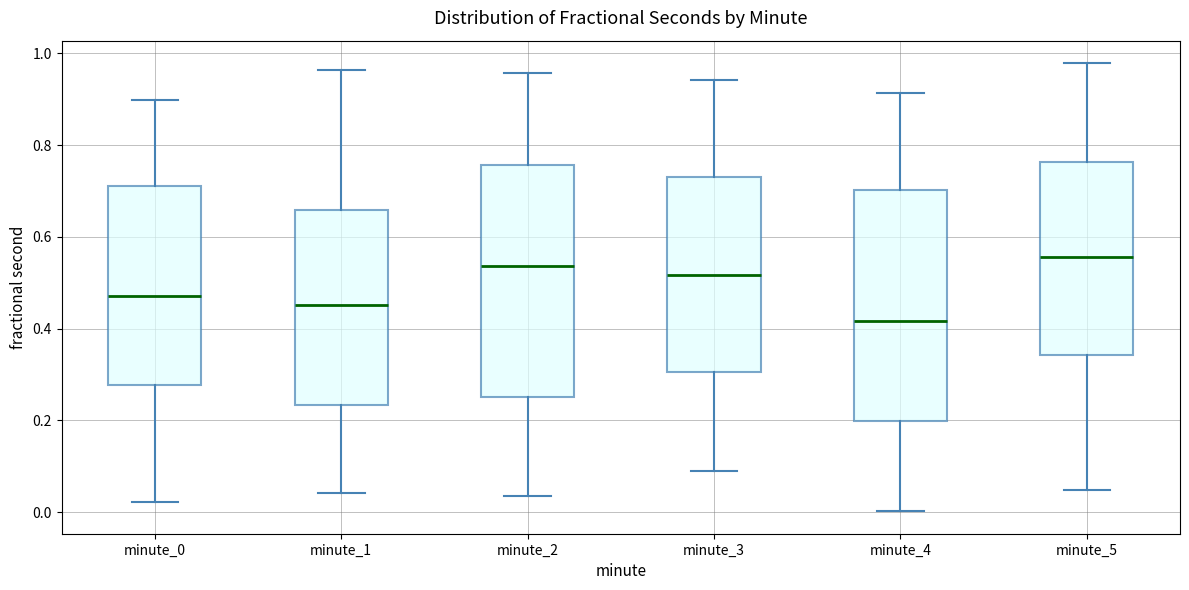

Where is the upper edge of the box for minute_3 on the y-axis? The values are not printed on the chart, so give them approximately, as read against the axis.

0.74